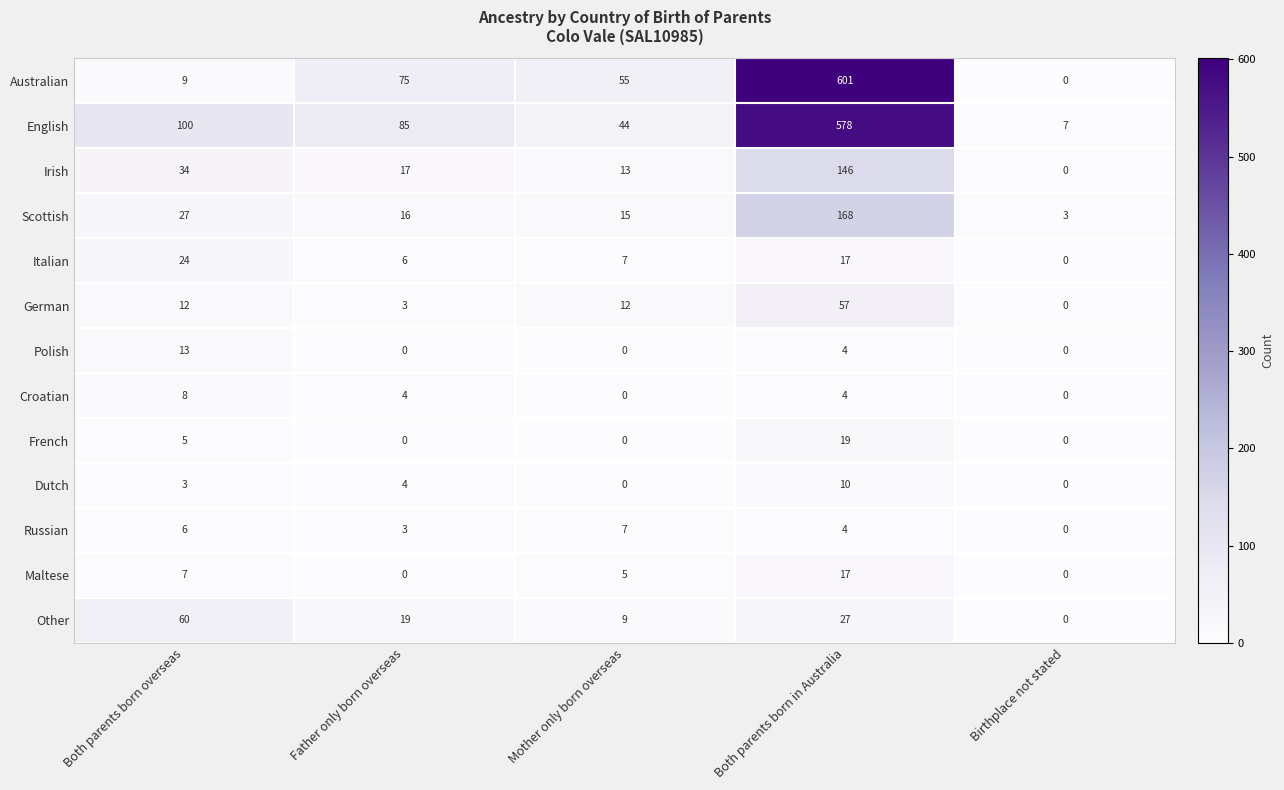

Which series has the widest spread of values?

Australian